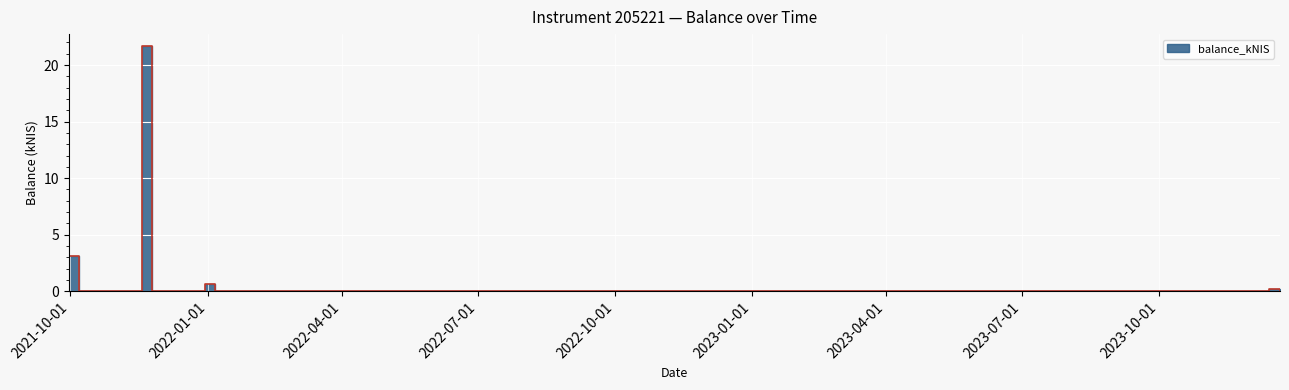

The value at 2023-12-21 is 11.0. True or false?

False